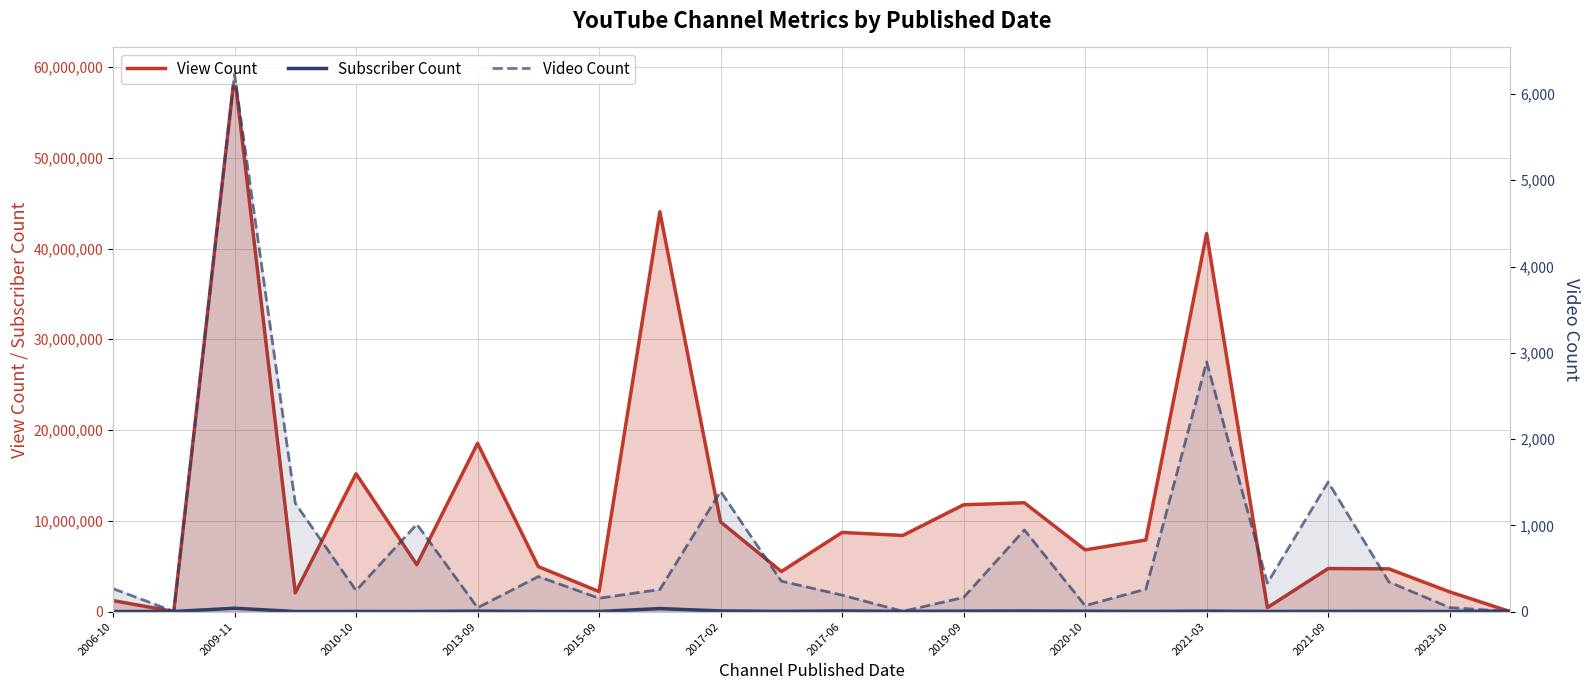

At which category does the chart reach its minimum across all series?

23